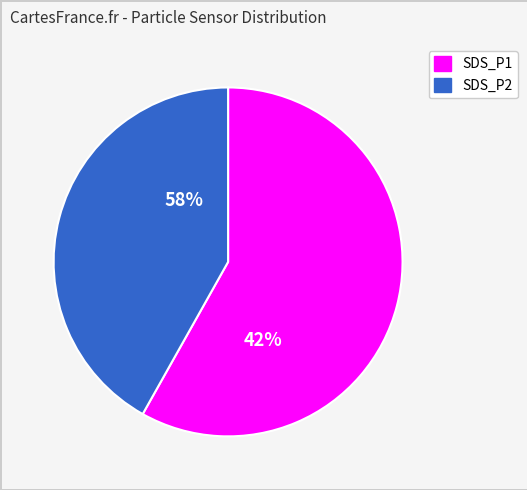

To the nearest percent, what is the average slice percentage?

50%